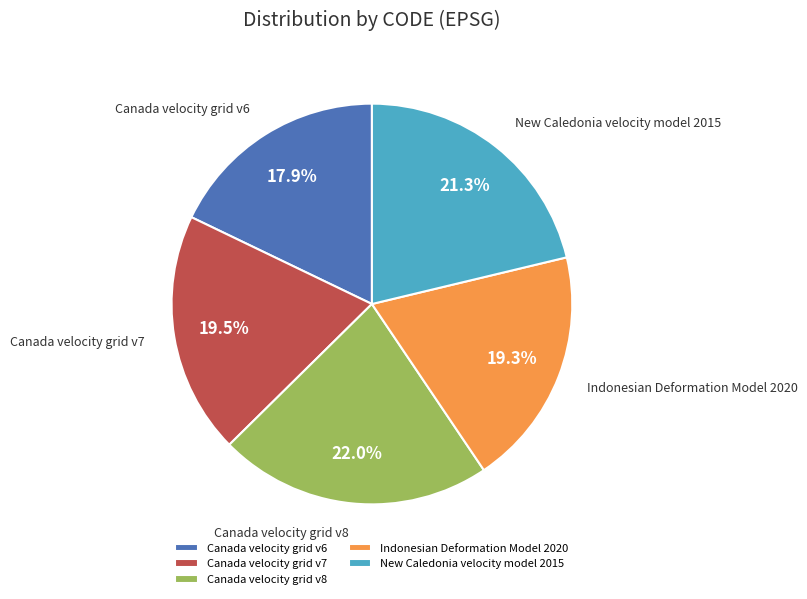

The New Caledonia velocity model 2015 slice represents 8% of the pie. True or false?

False